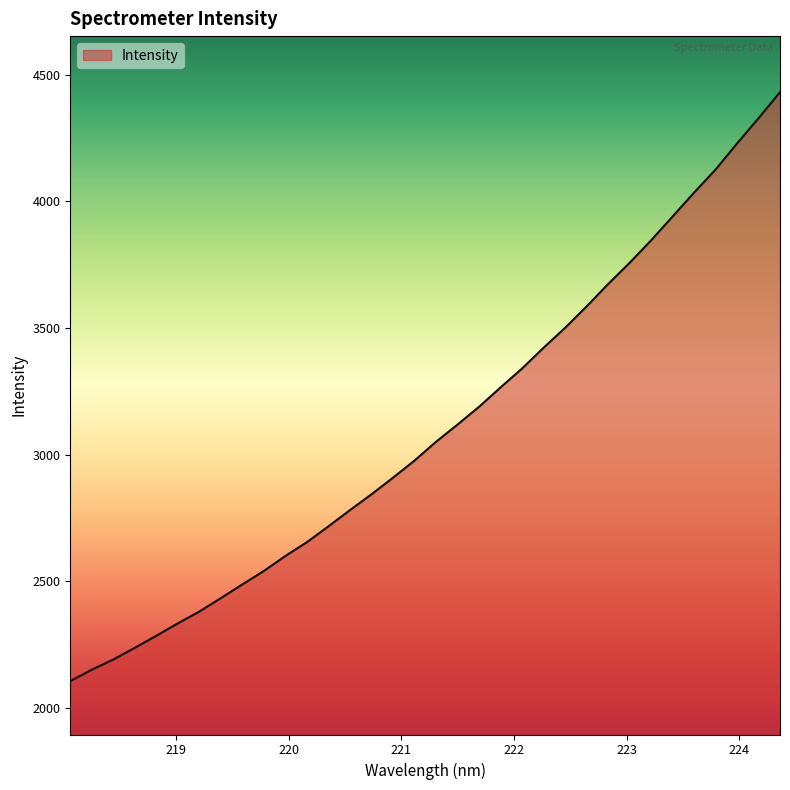

What is the minimum value shown in the chart?

2106.5